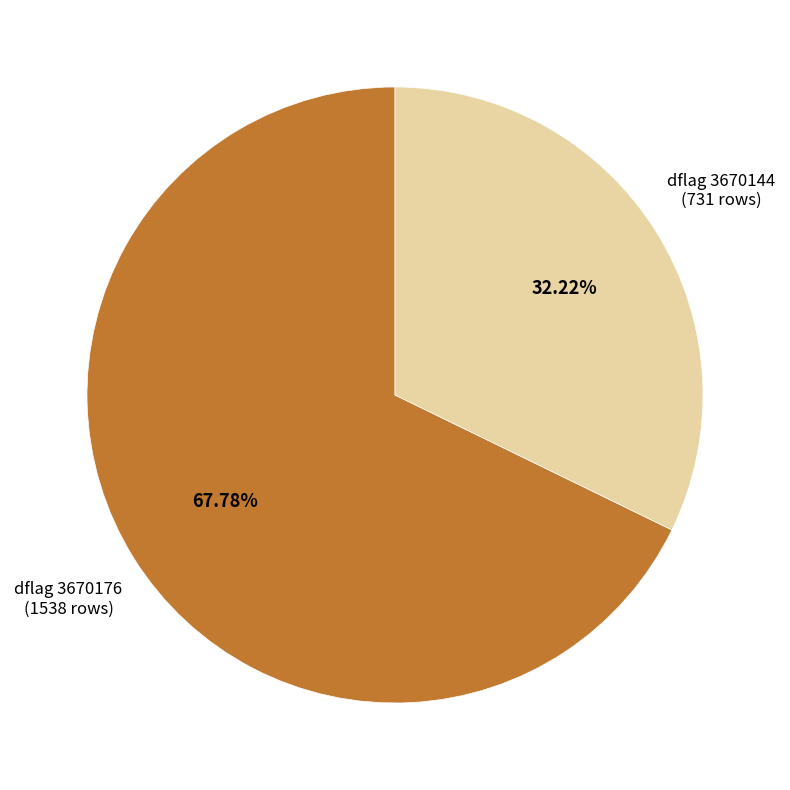

Rank the categories by value from highest to lowest.

dflag 3670176, dflag 3670144